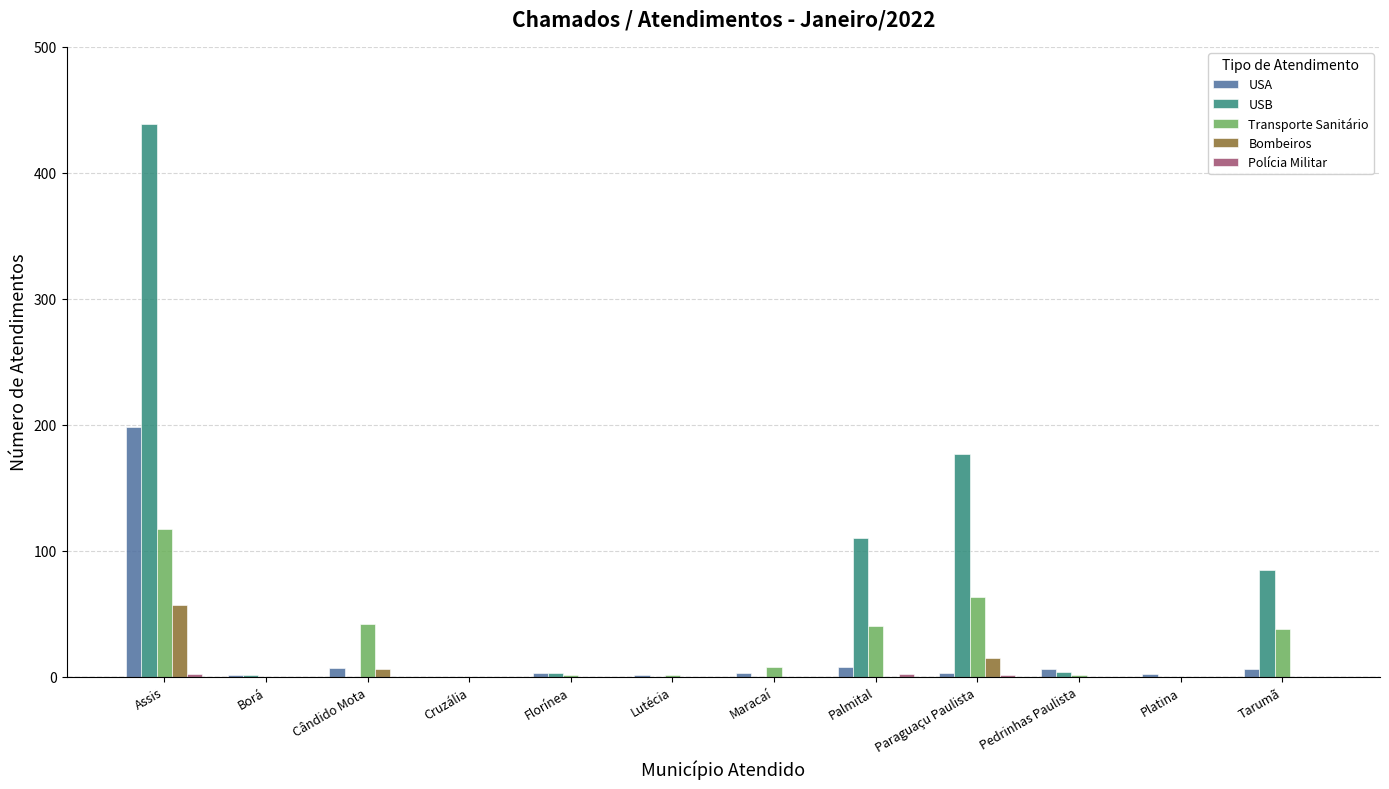

At which category is the sum across all series the highest?

Assis